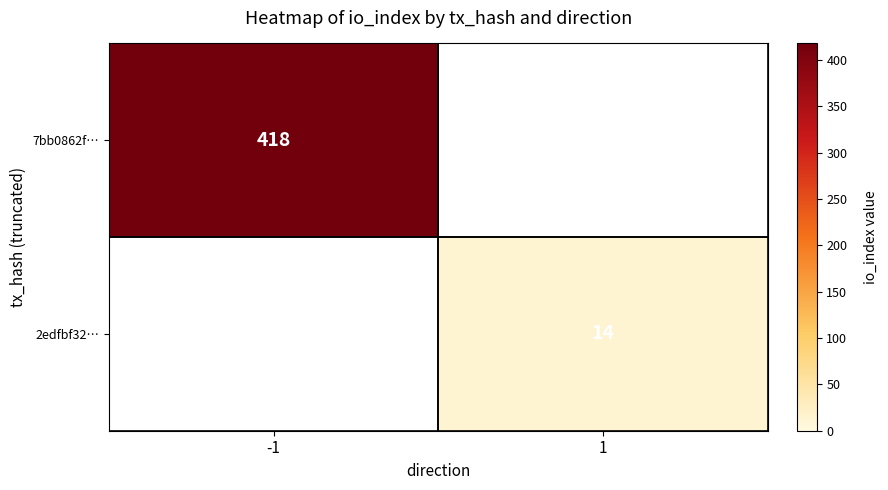

Is it true that 2edfbf32… equals 14 at 1?

True